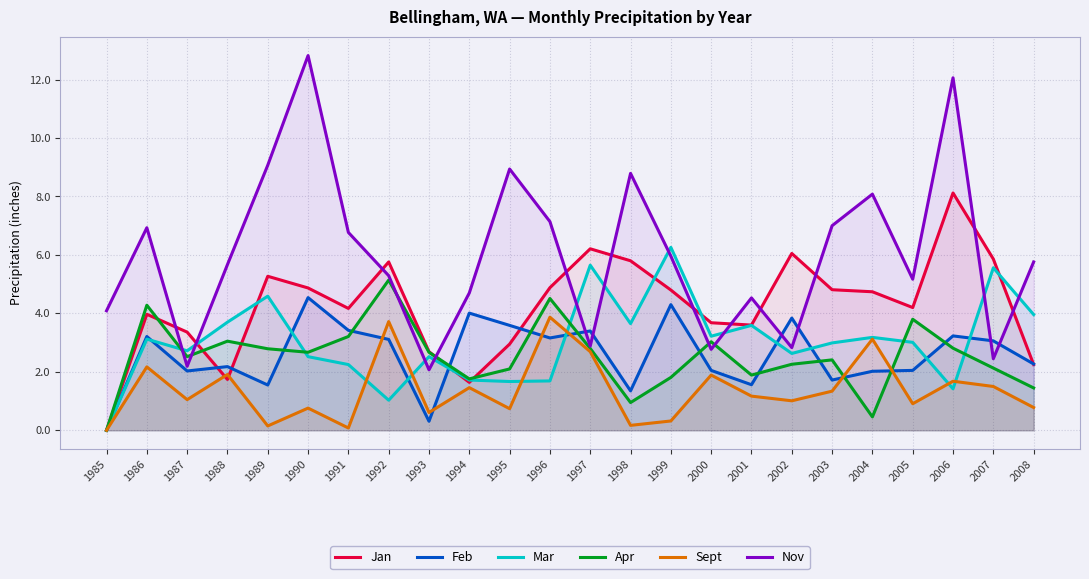

How many lines are shown in the chart?

6